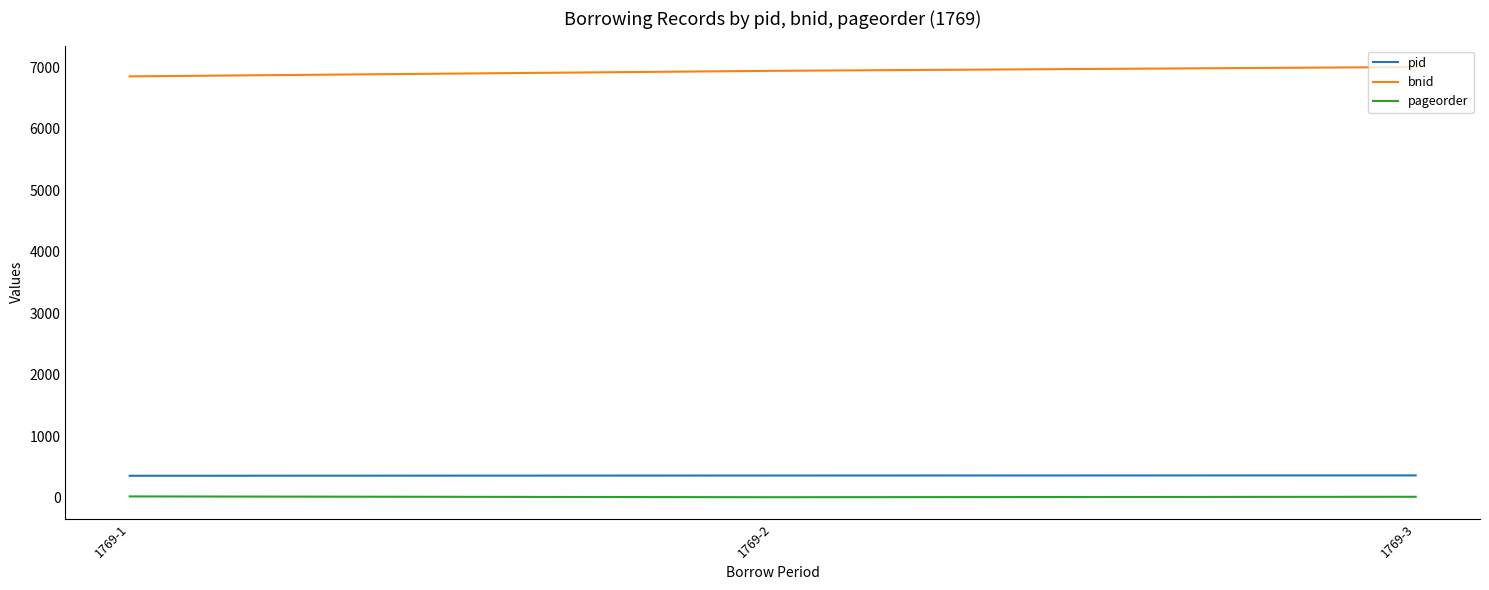

Which series has the largest total across all categories?

bnid